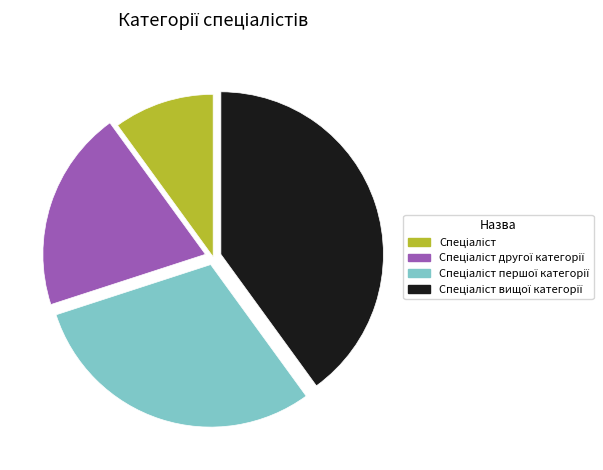

Is there any slice that represents more than half of the pie?

No